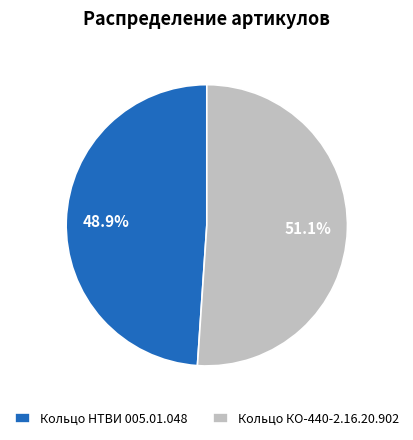

Does any single category account for the majority?

Yes